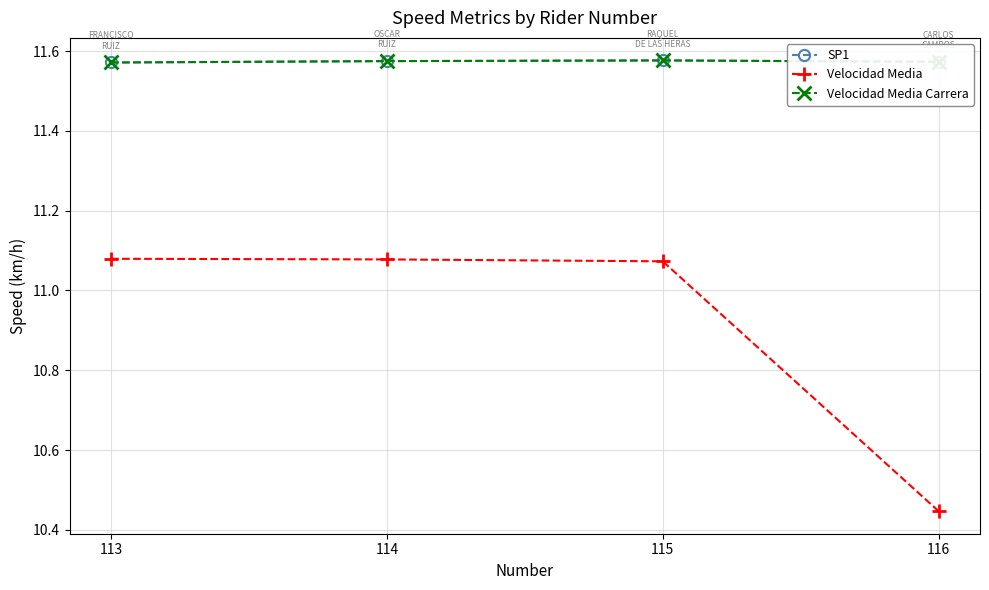

How many Velocidad Media values are between 11 and 12?

3